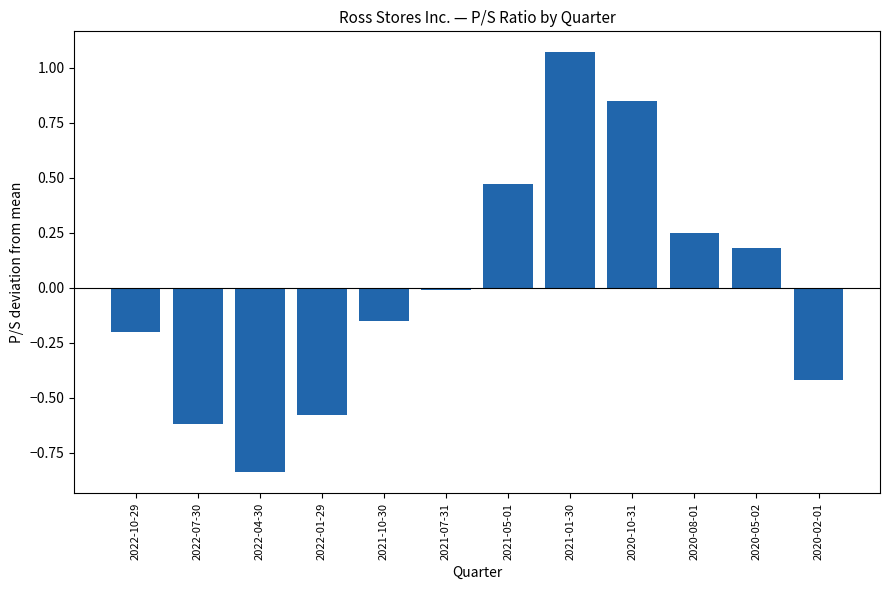

How many values are below zero?

7